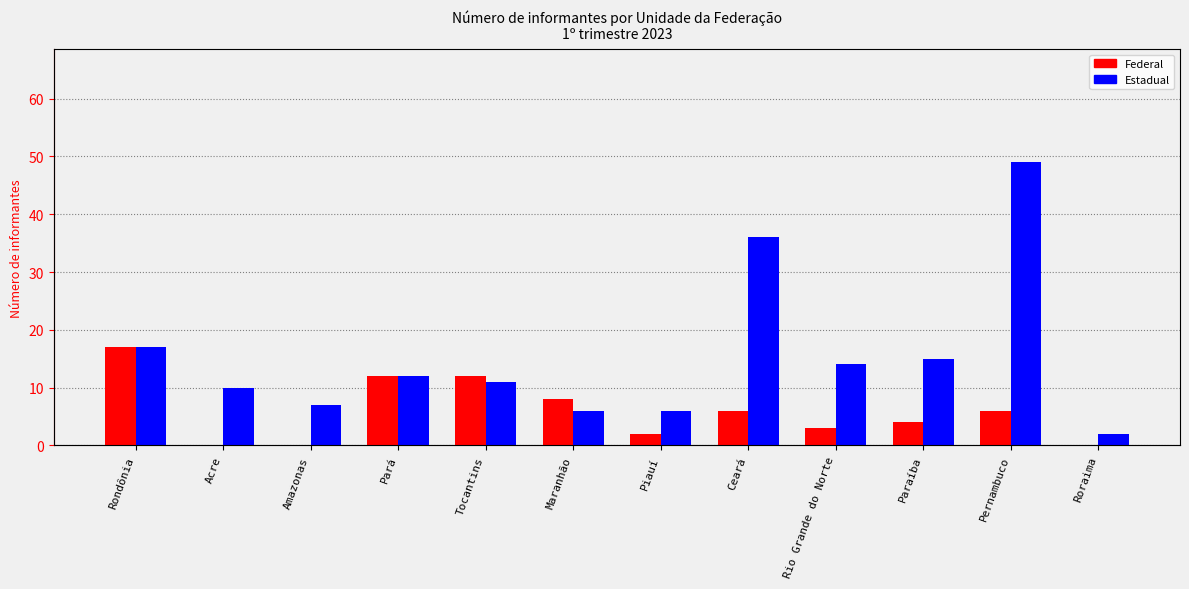

Which series has the largest total across all categories?

Estadual